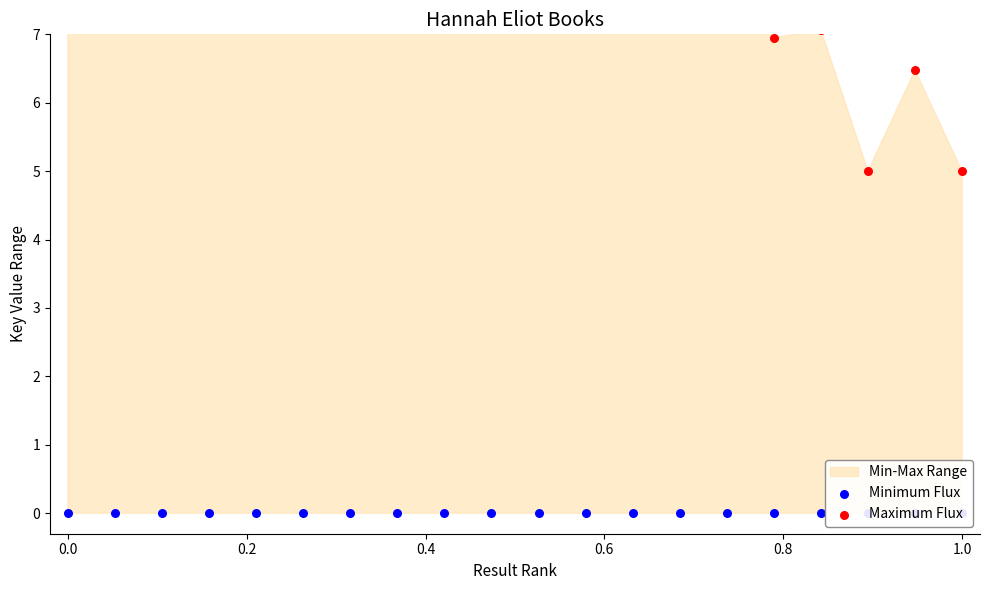

Which series has the largest total across all categories?

Maximum Flux